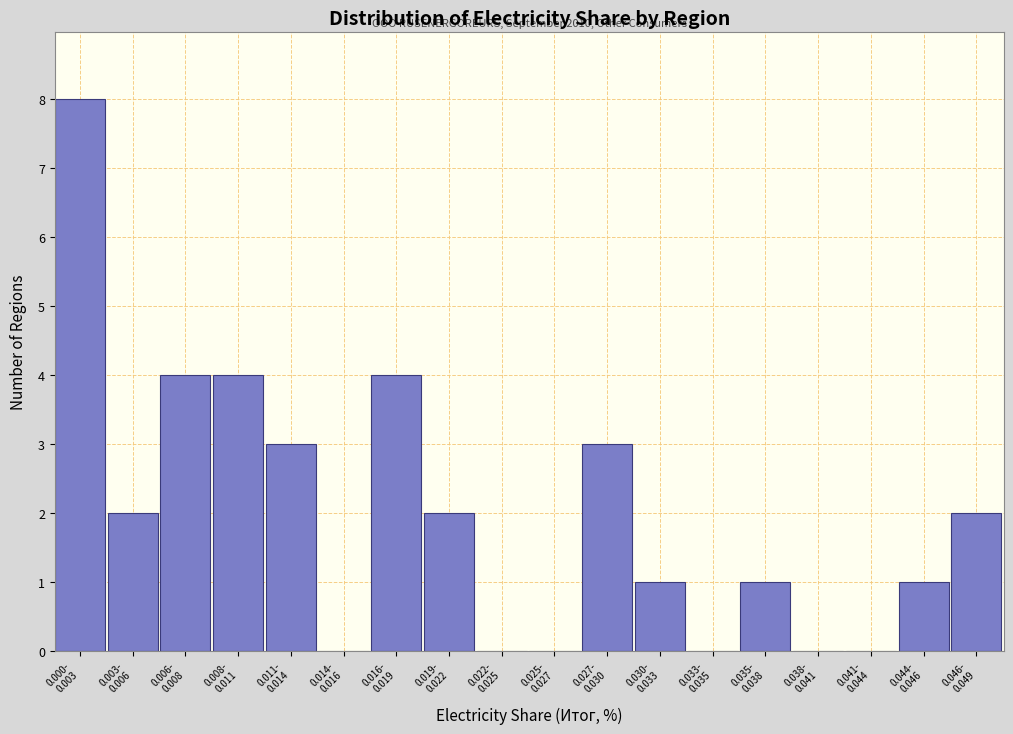

What is the sum of all values?

35